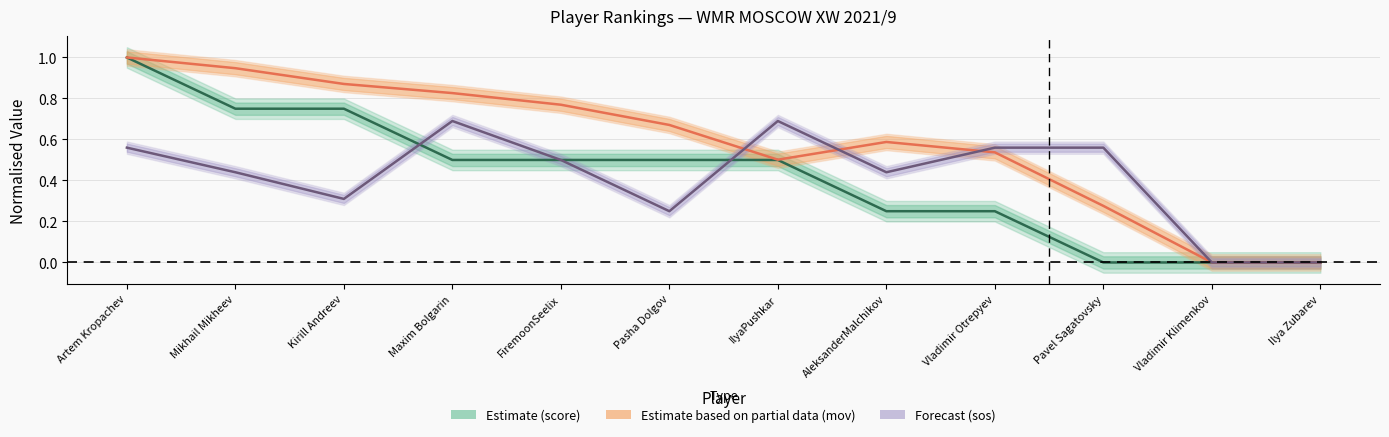

Where is Forecast (sos) nearest to the value 0?

Vladimir Klimenkov